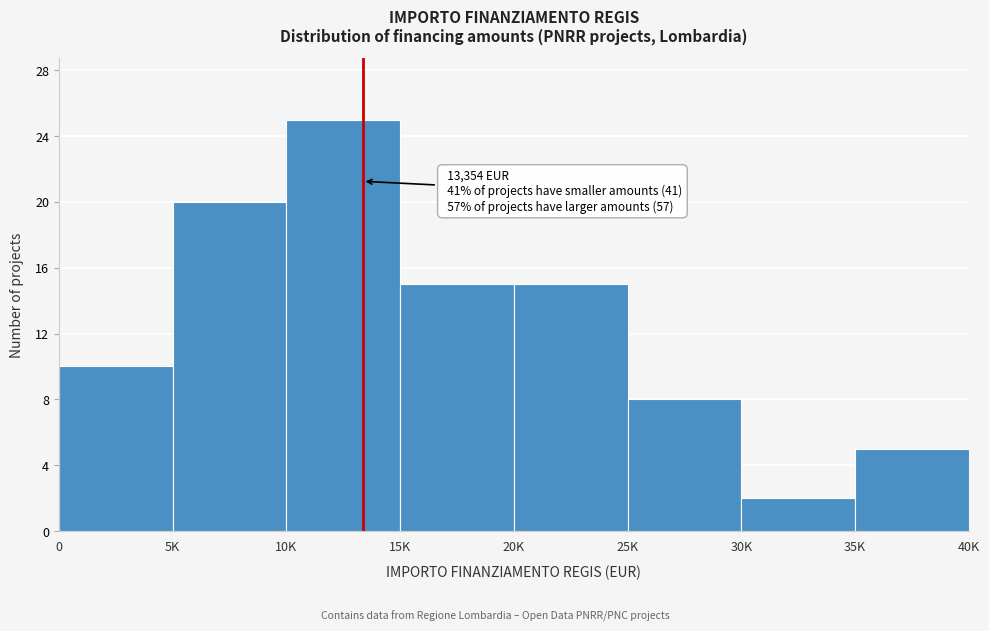

Reading right to left, extract all data points from this chart.

5	2	8	15	15	25	20	10